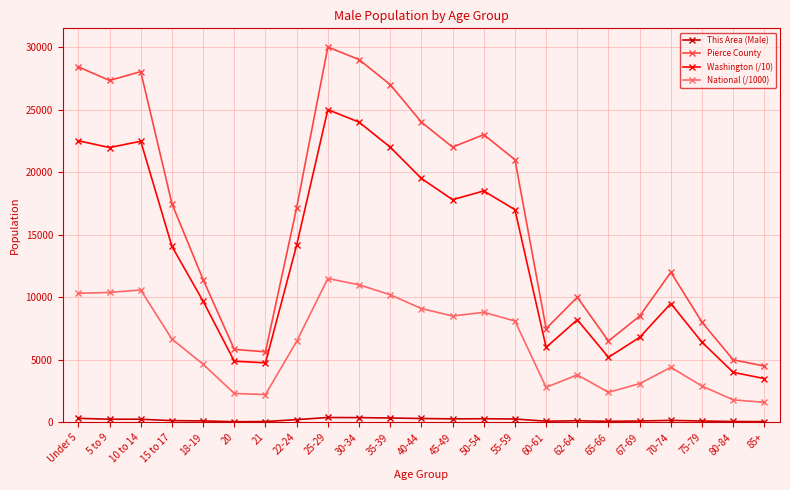

What is the sum of the National (/1000) values at 30-34 and 21?

13223.2